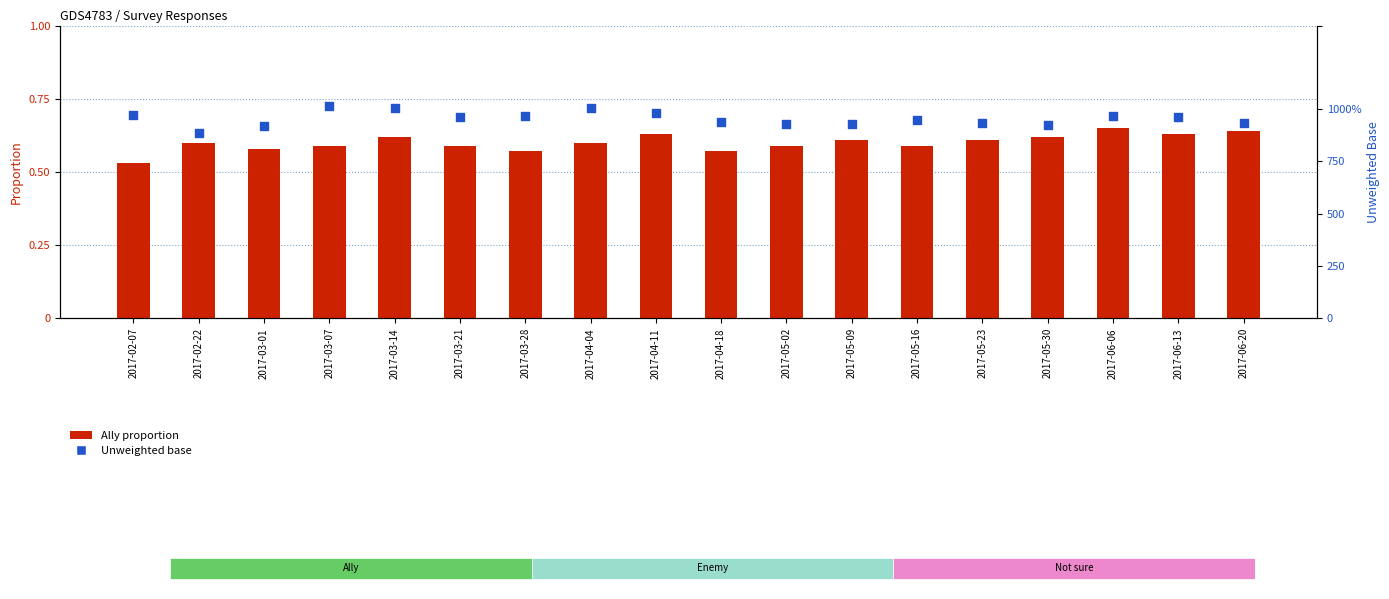

Which series has the largest Y range (max minus min)?

Unweighted base